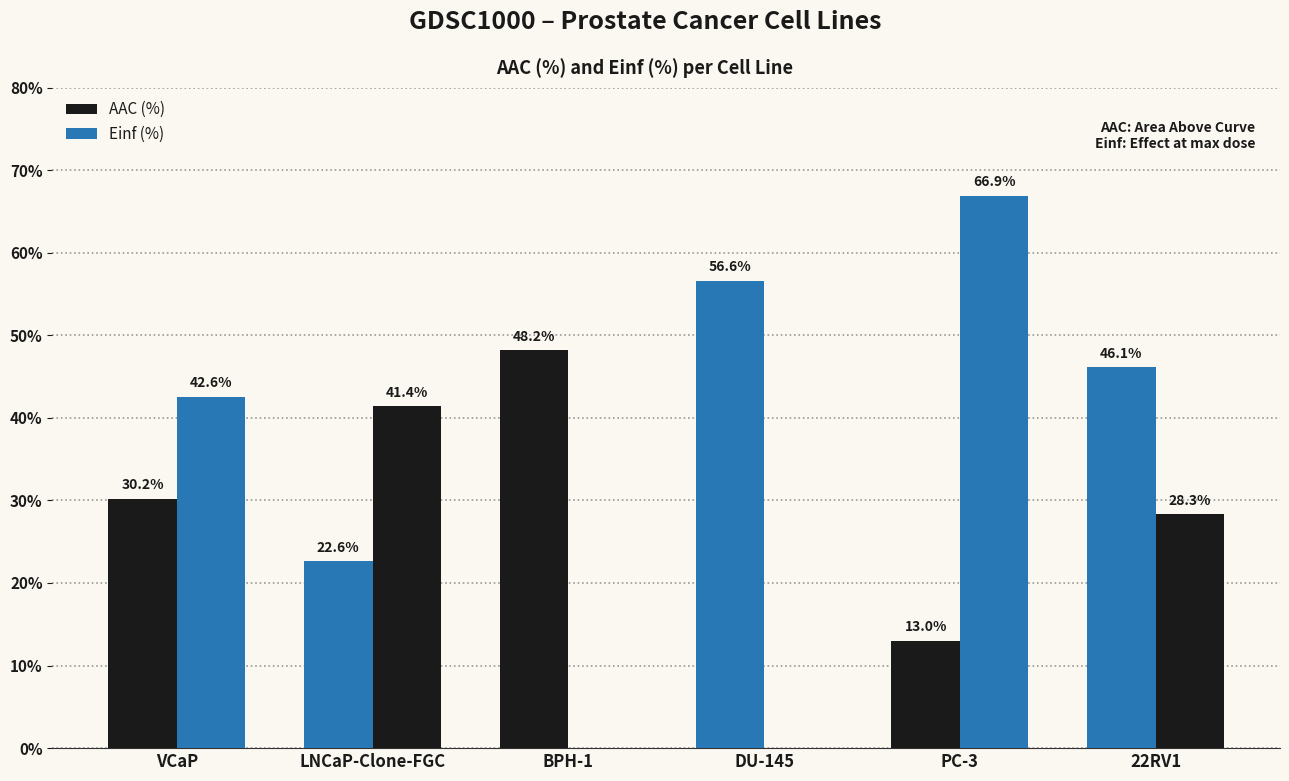

Are the bars horizontal?

No